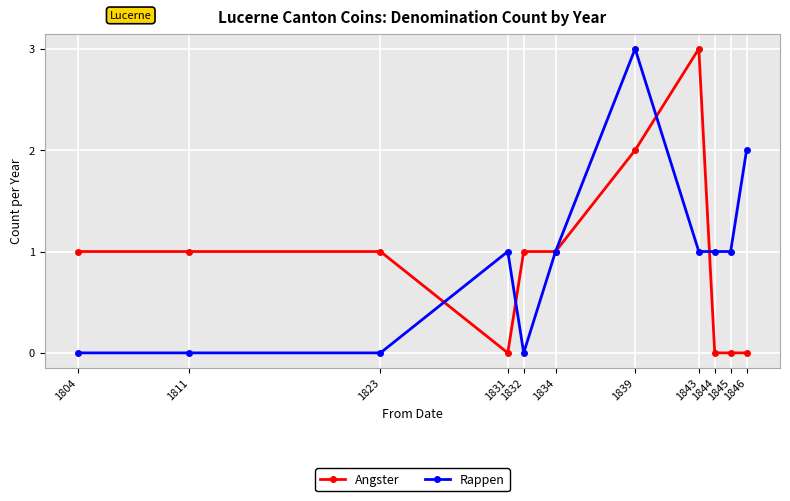

What is the sum of all Rappen values?

10